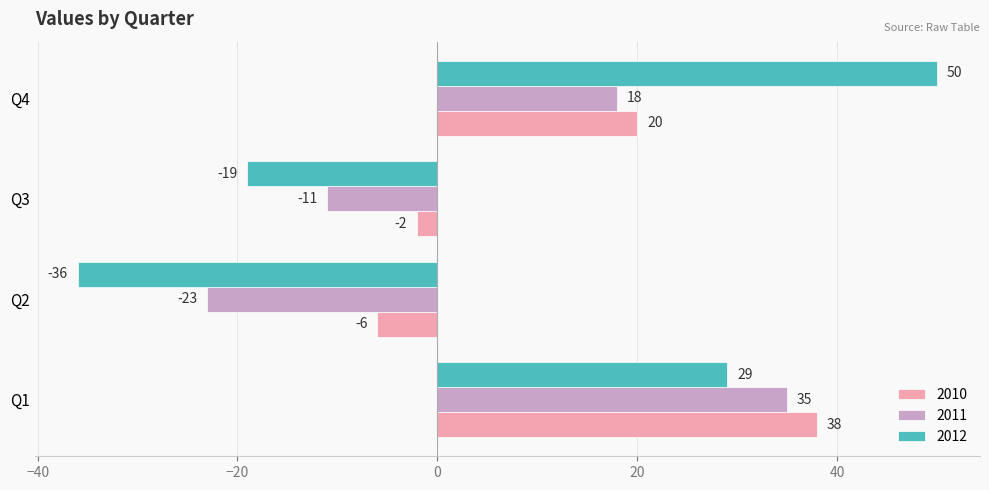

What is the difference between the second highest and minimum values in the 2010 series?

26